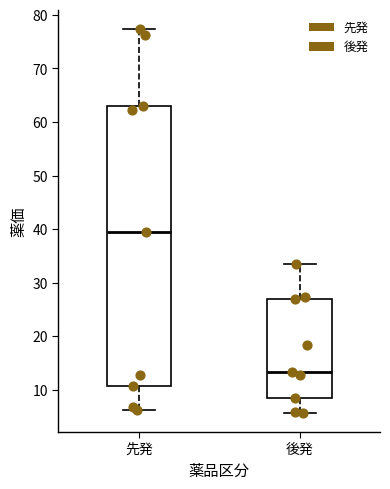

Where does the median line of the box for 後発 sit on the y-axis? The values are not printed on the chart, so give them approximately, as read against the axis.

13